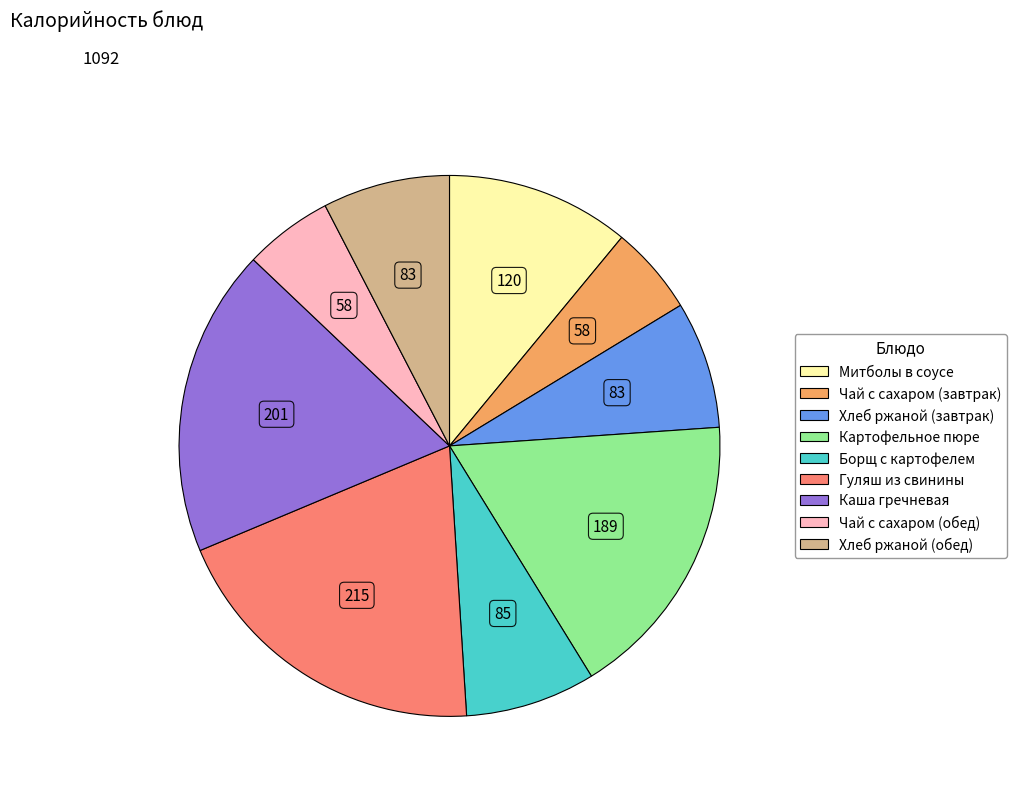

Is it true that Чай с сахаром (обед) is 5% of the pie?

True